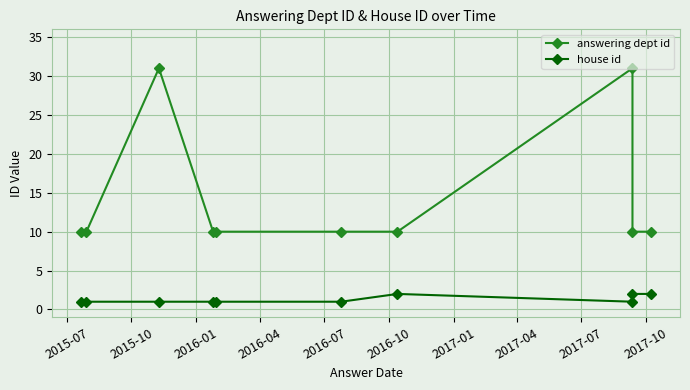

True or false: house id and answering dept id cross at least once.

False